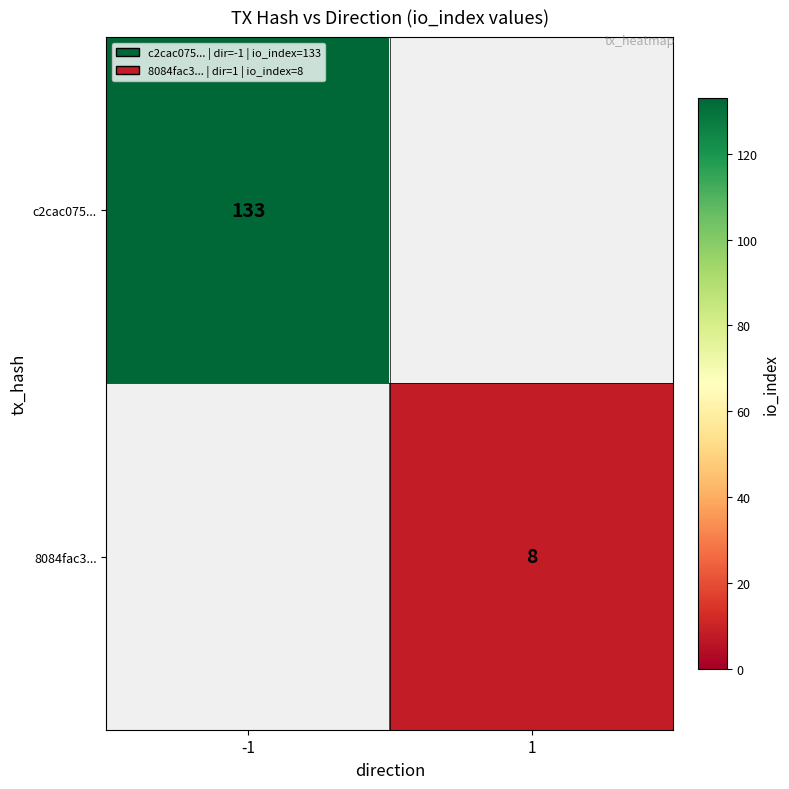

The 8084fac3... series shows 8 at 1. True or false?

True